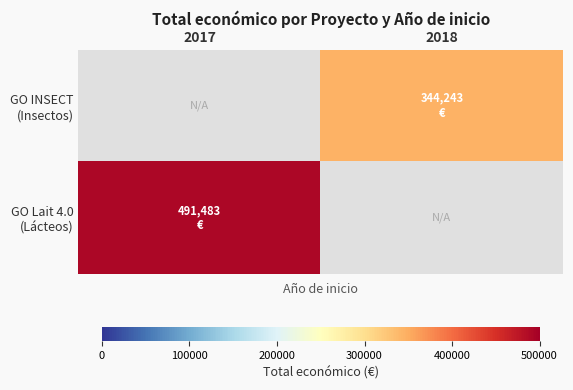

Which series has the largest total across all categories?

GO Lait 4.0 (Lácteos)